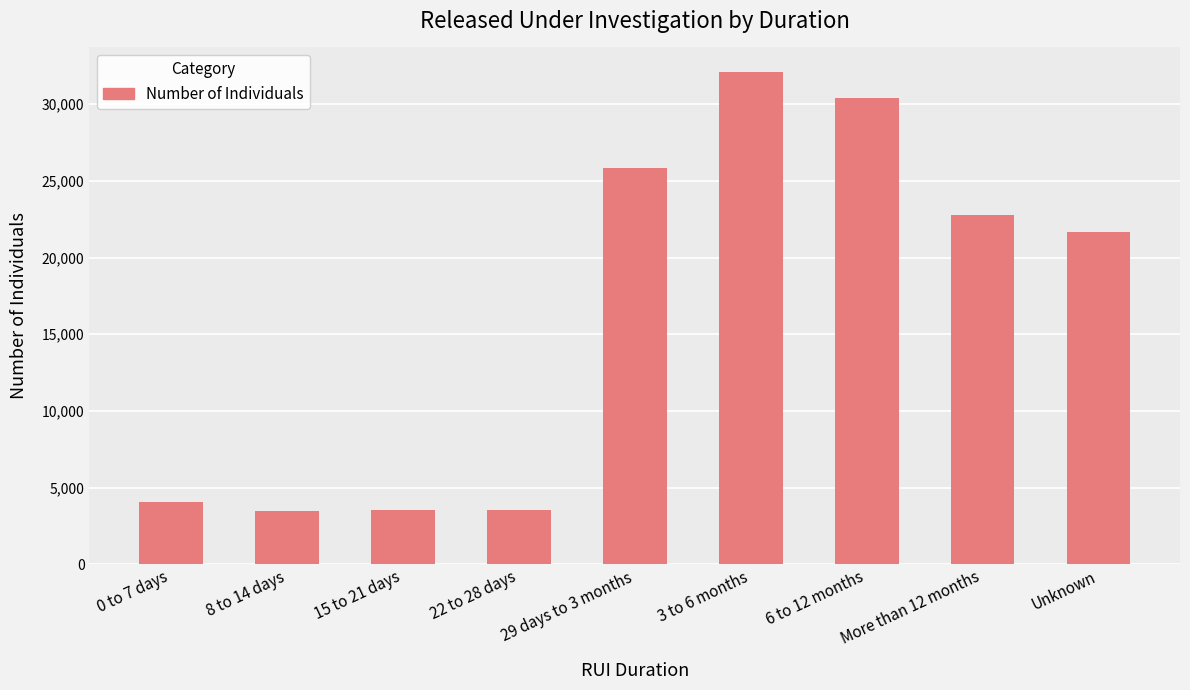

How many distinct data groups are displayed?

1